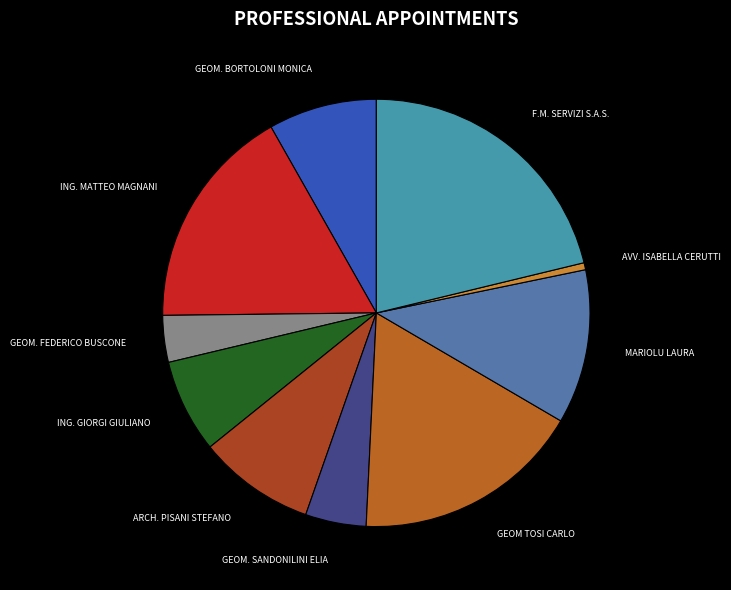

What is the smallest slice in the pie chart?

AVV. ISABELLA CERUTTI